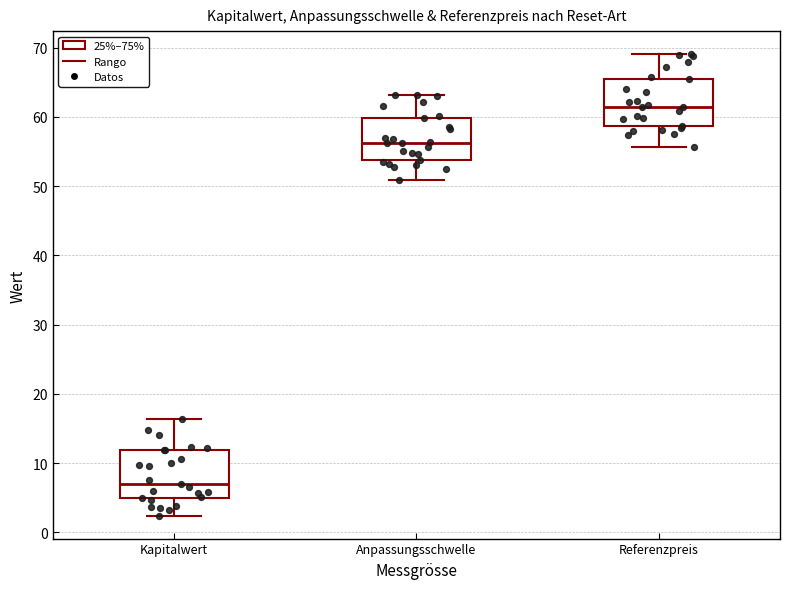

Which box's median line is the lowest?

Kapitalwert